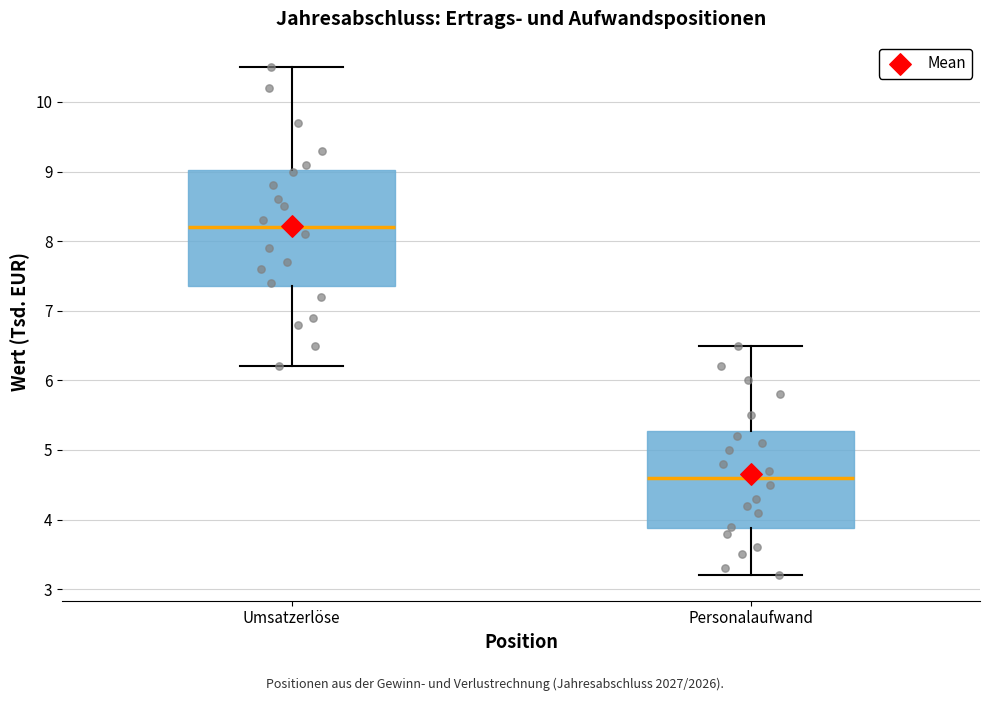

Reading left to right, read every box against the y-axis: the position of its median line, the range the box covers, and the ends of its whiskers. The values are not printed on the chart, so give them approximately, as read against the axis.

Umsatzerlöse: median 8.2, box 7.4 to 9.0, whiskers 6.2 to 10.5
Personalaufwand: median 4.6, box 3.9 to 5.3, whiskers 3.2 to 6.5